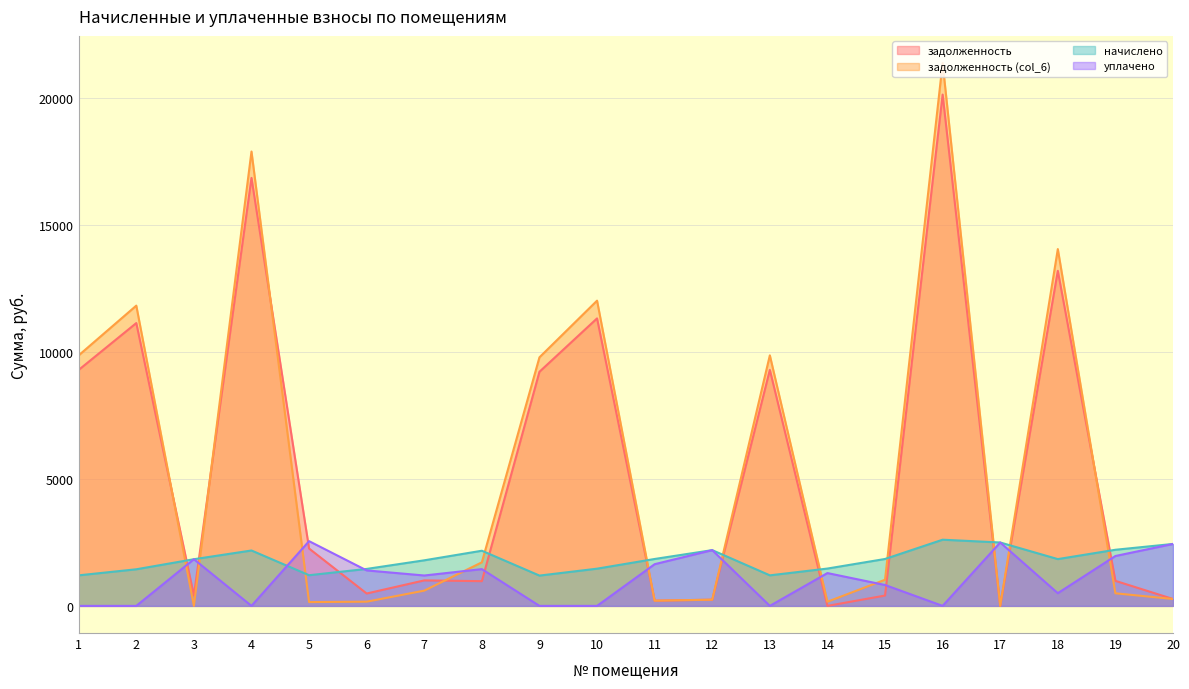

What is the maximum value shown in the chart?

21363.0